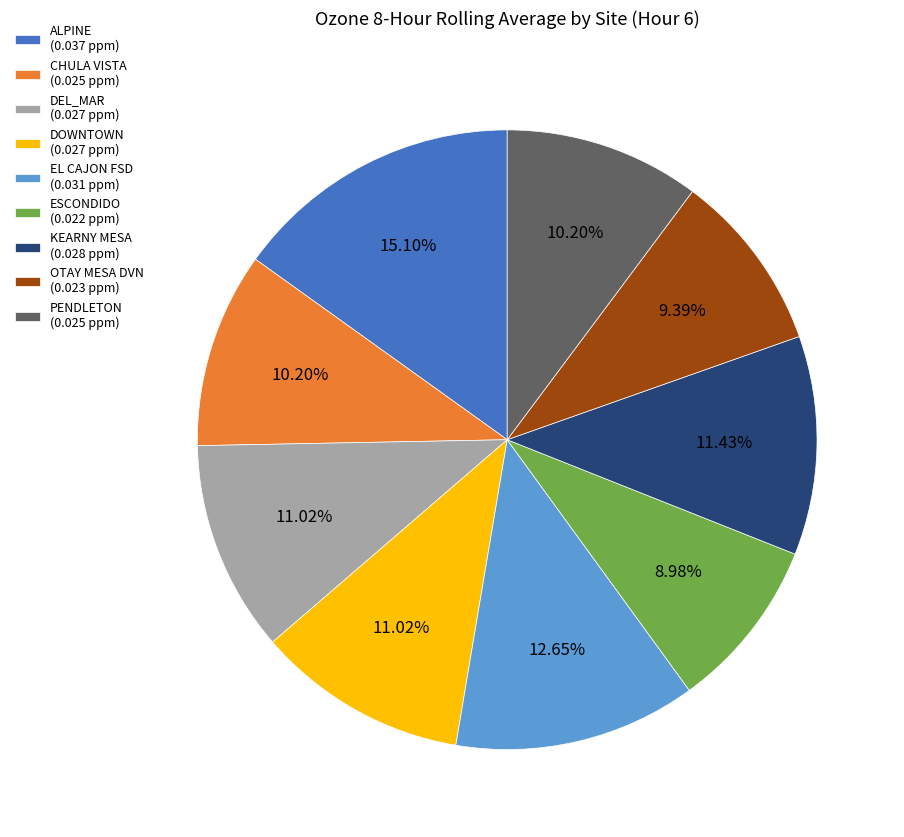

Is there any slice that represents more than half of the pie?

No